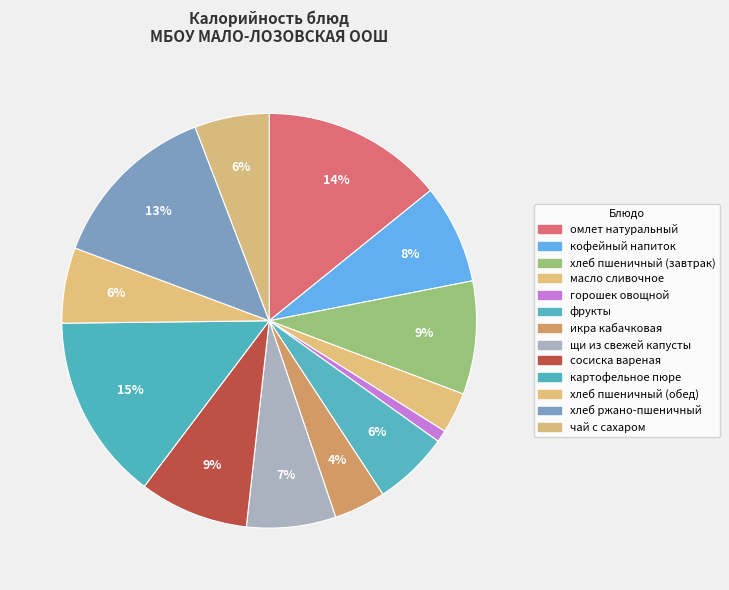

Rank the categories by value from lowest to highest.

горошек овощной, масло сливочное, икра кабачковая, чай с сахаром, хлеб пшеничный (обед), фрукты, щи из свежей капусты, кофейный напиток, сосиска вареная, хлеб пшеничный (завтрак), хлеб ржано-пшеничный, омлет натуральный, картофельное пюре